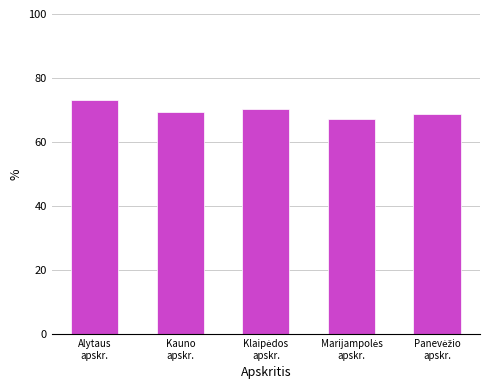

At which label does the data first exceed 69?

Alytaus
apskr.